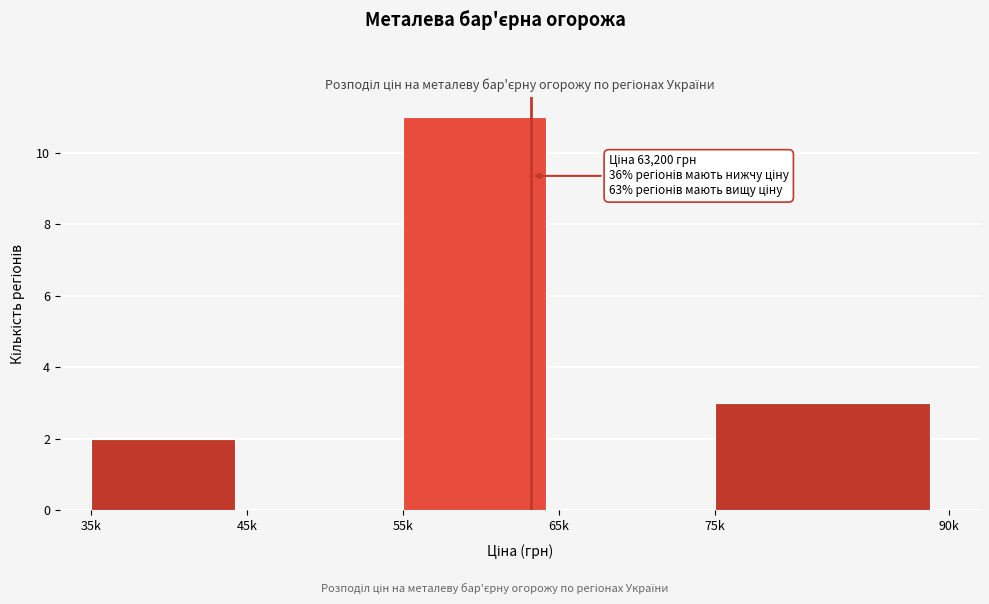

Reading right to left, what are all the values shown in this chart?

75k=3	65k=0	55k=11	45k=0	35k=2